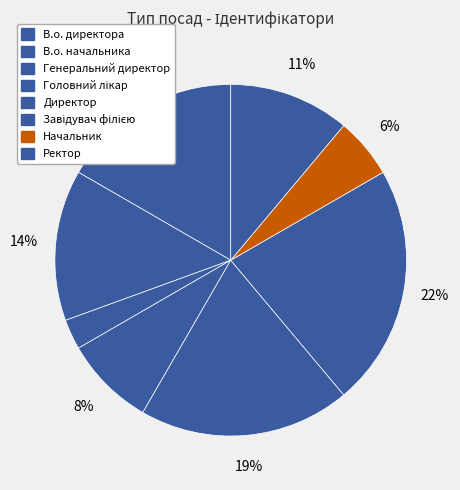

True or false: Головний лікар accounts for 1% of the total.

False